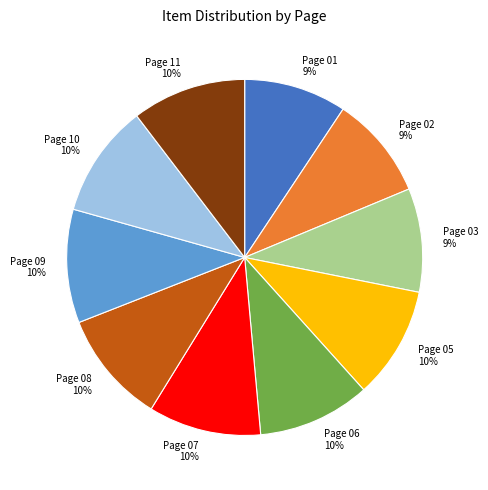

Count the number of slices in the pie.

10